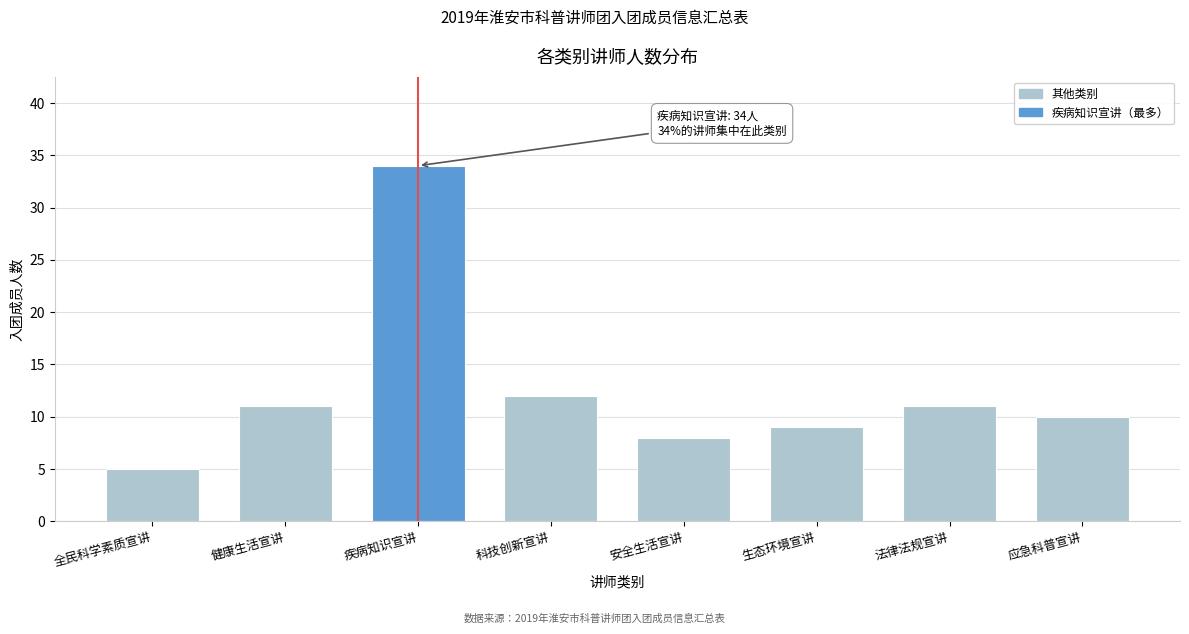

Reading right to left, what are all the values shown in this chart?

应急科普宣讲=10	法律法规宣讲=11	生态环境宣讲=9	安全生活宣讲=8	科技创新宣讲=12	疾病知识宣讲=34	健康生活宣讲=11	全民科学素质宣讲=5